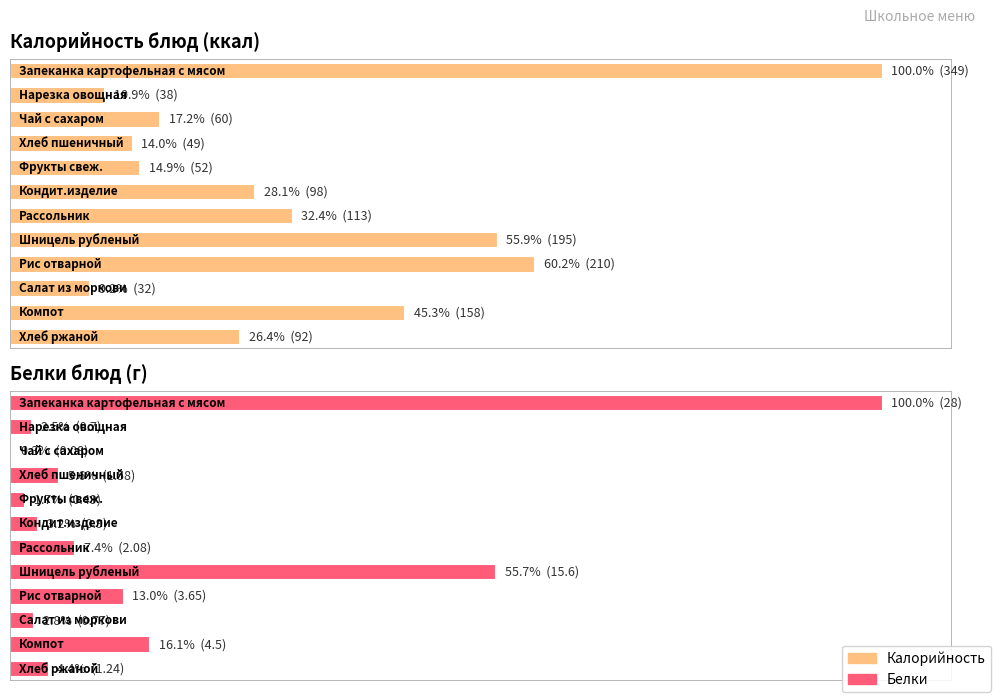

Where is Калорийность nearest to the value 190?

Шницель рубленый